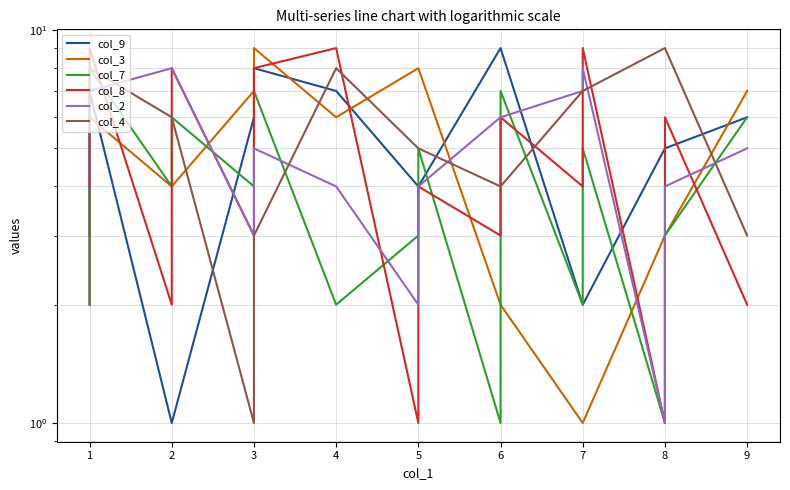

What is the greatest value displayed?

9